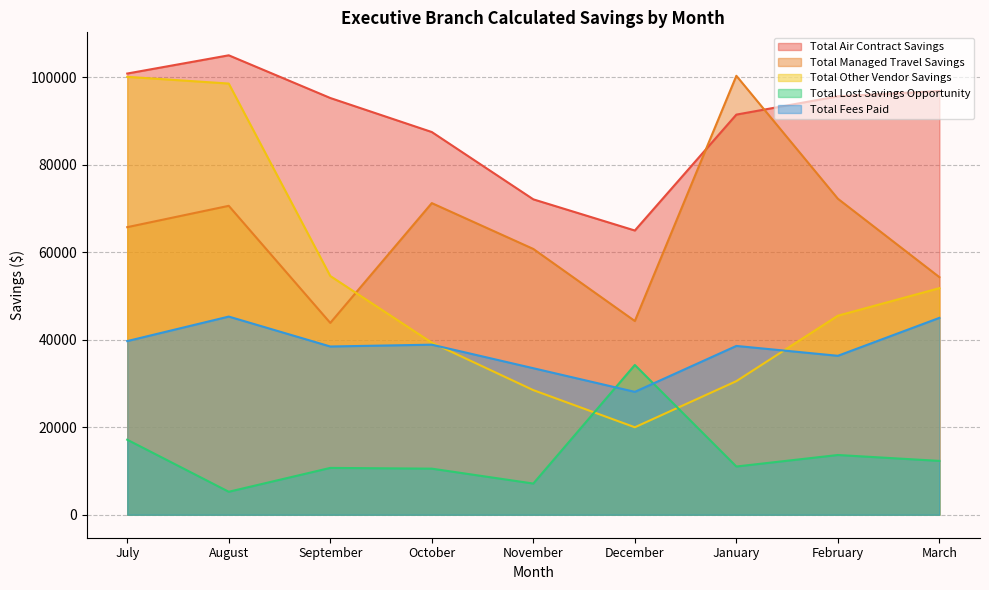

List the series in order of their peak value, highest first.

Total Air Contract Savings, Total Managed Travel Savings, Total Other Vendor Savings, Total Fees Paid, Total Lost Savings Opportunity